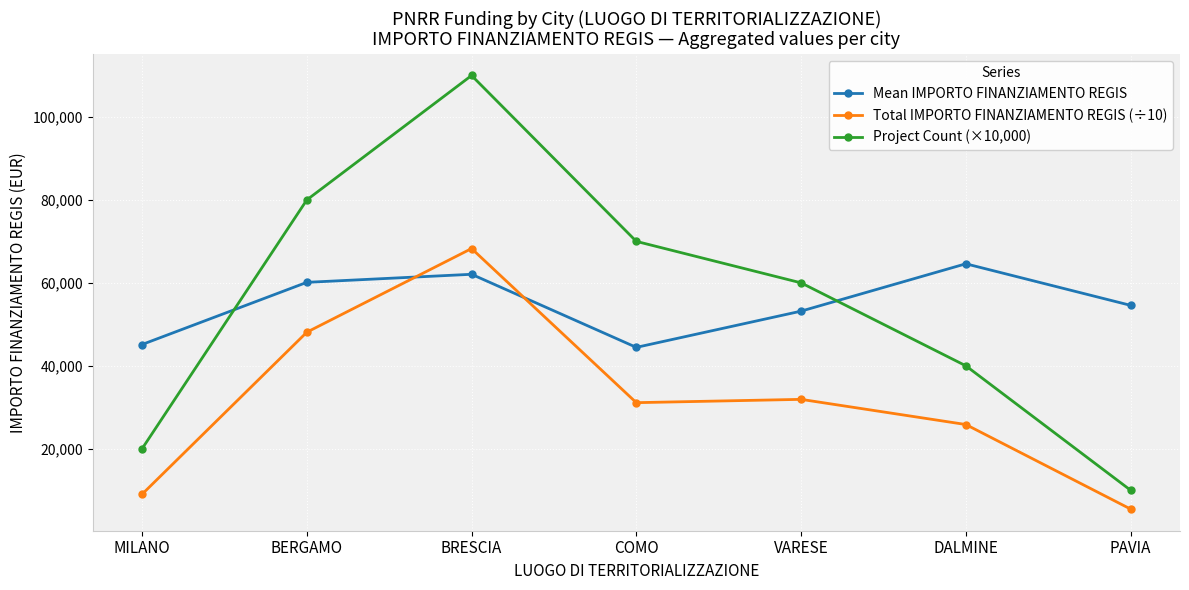

Is the value of Mean IMPORTO FINANZIAMENTO REGIS at COMO greater than the value of Total IMPORTO FINANZIAMENTO REGIS (÷10) at DALMINE?

Yes